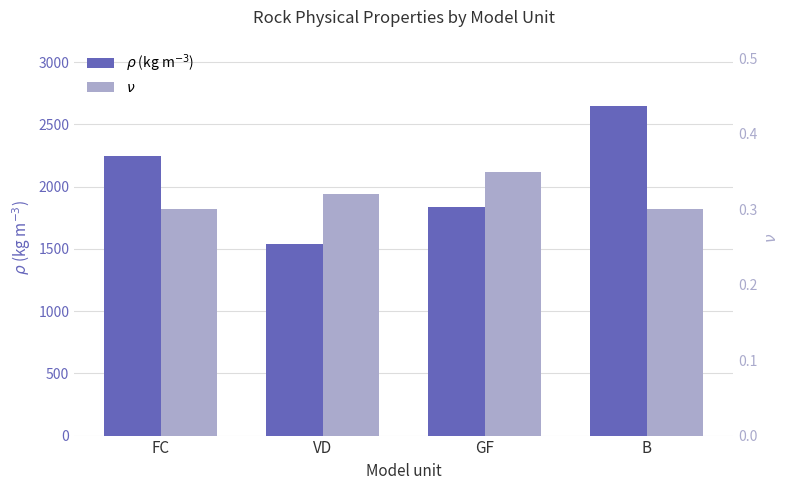

Is it true that $\rho$ (kg m$^{-3}$) equals 706.6 at VD?

False